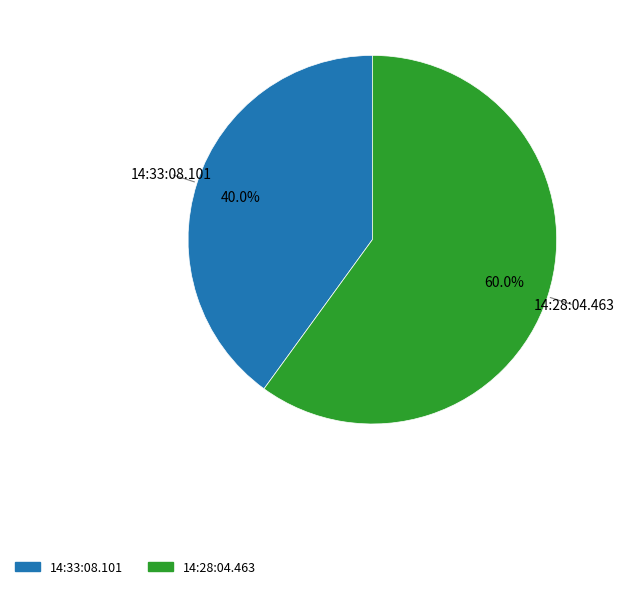

What is the total percentage of 14:33:08.101 and 14:28:04.463?

100.0%